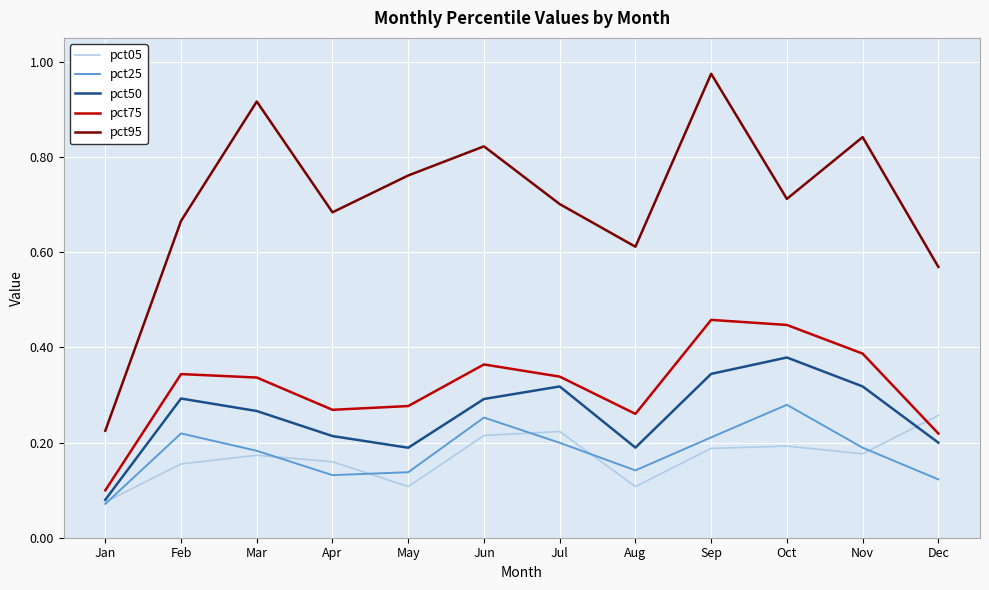

Between Mar and Apr, which series saw the biggest shift?

pct95